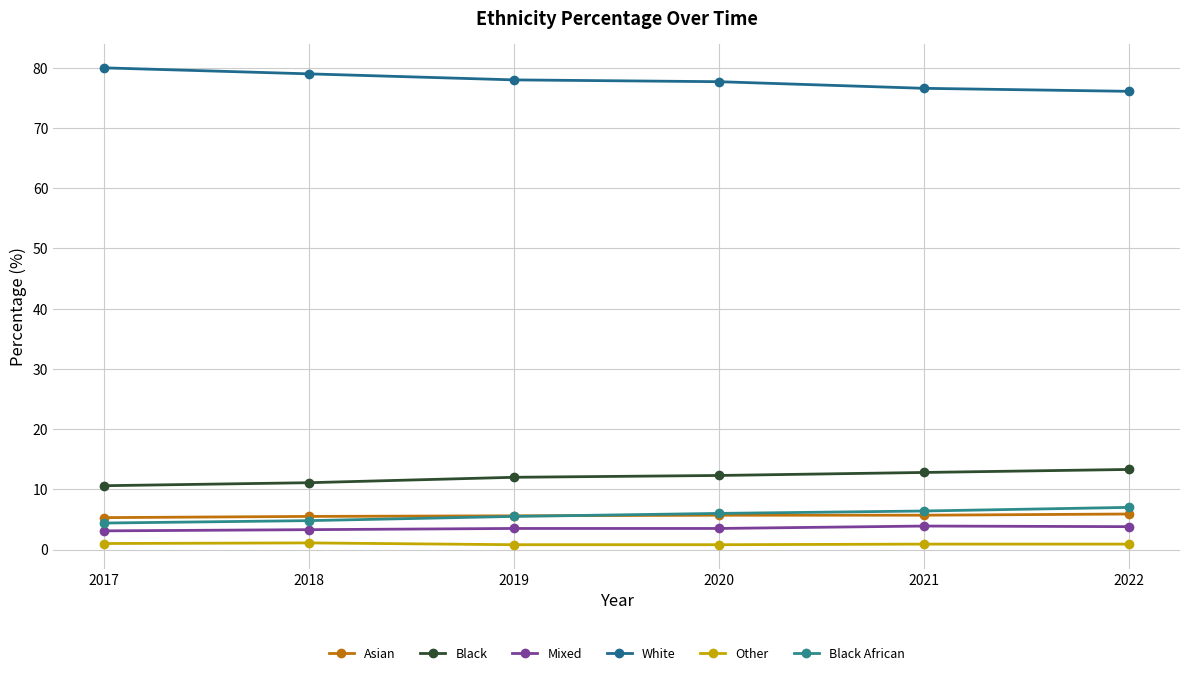

How many lines are shown in the chart?

6